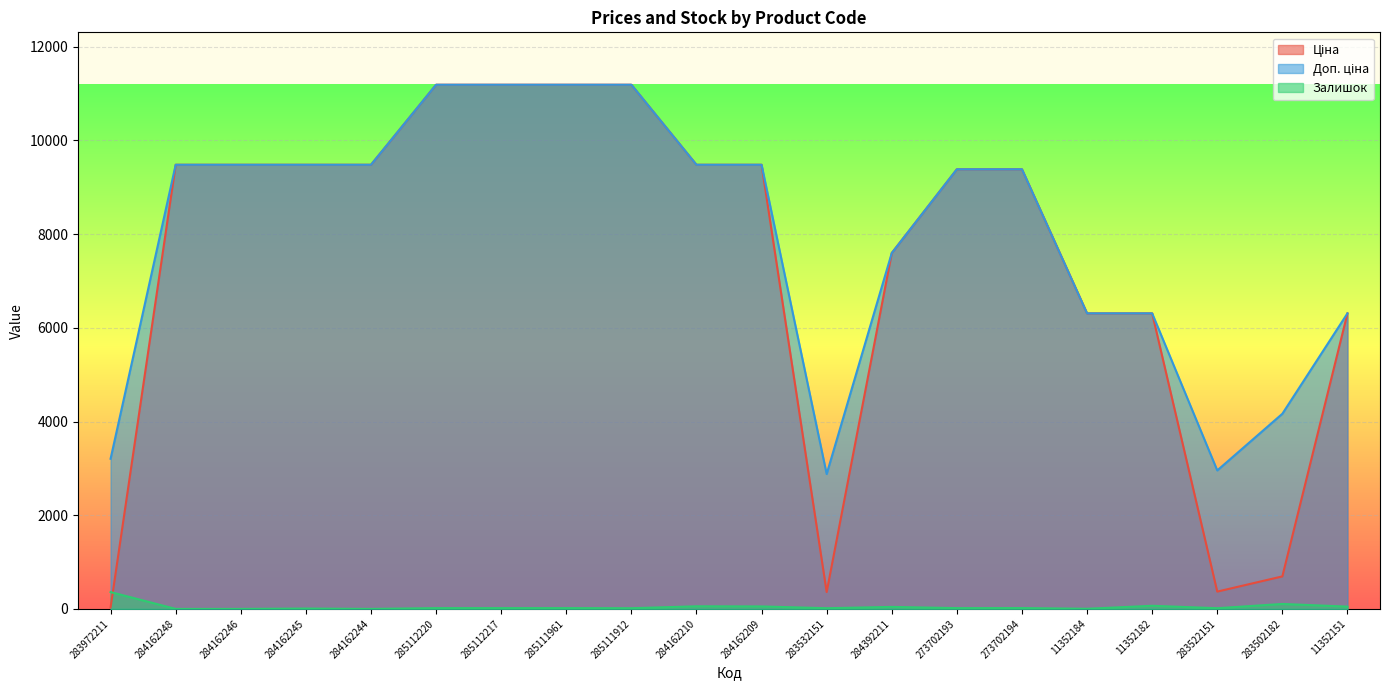

The value of Ціна at 283502182 is 694.3. True or false?

True